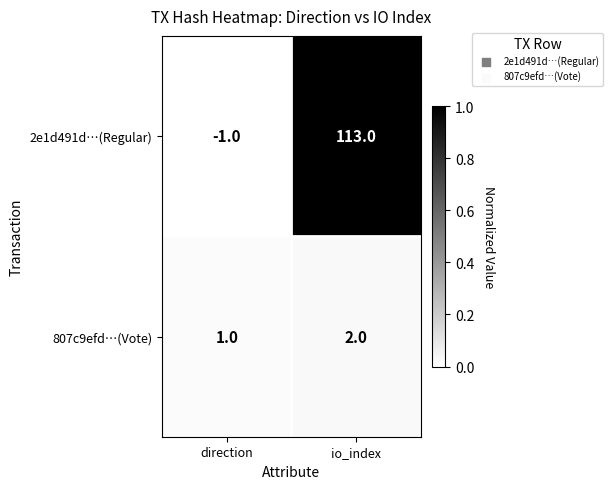

How many data points does each series have?

2